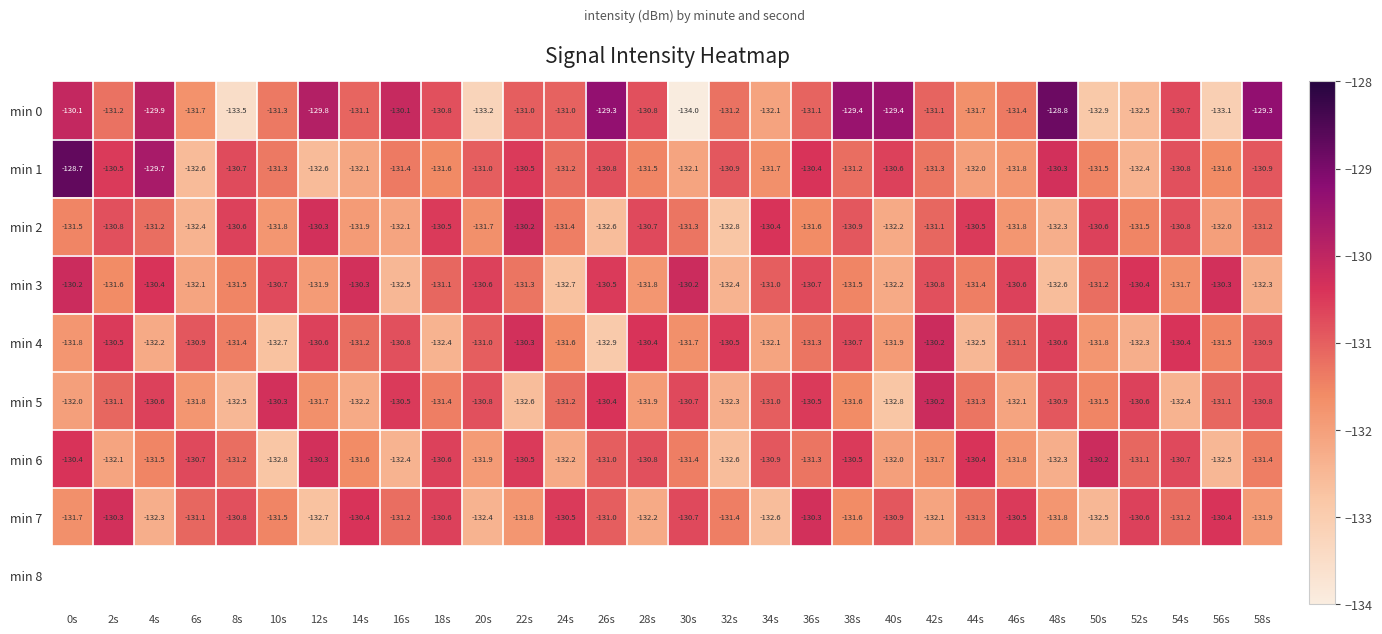

True or false: min 4 has a value of -130.5 at 2s.

True